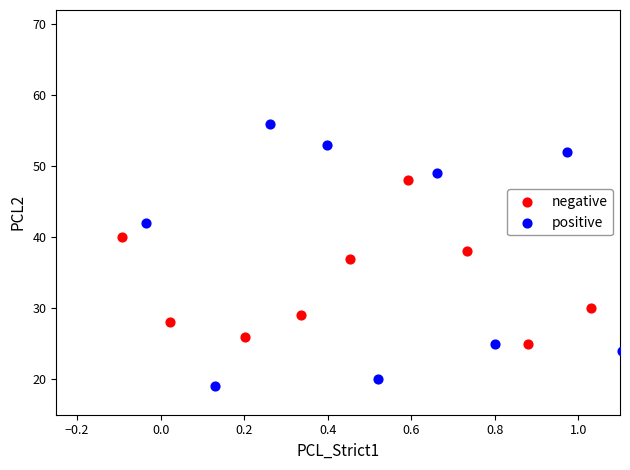

Which series has the largest Y range (max minus min)?

positive